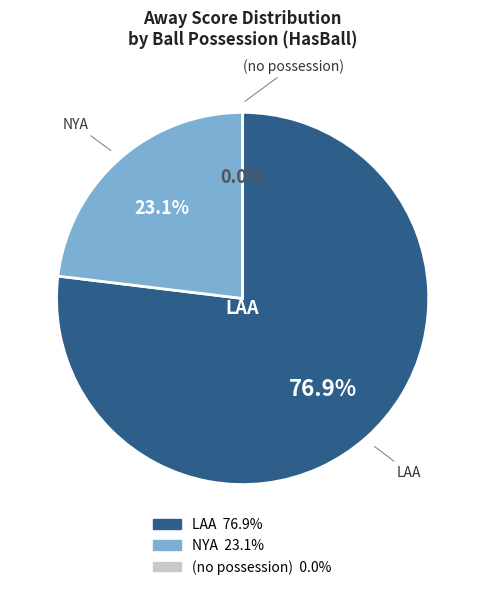

What is the ratio of the value at NYA to the value at LAA?

0.3